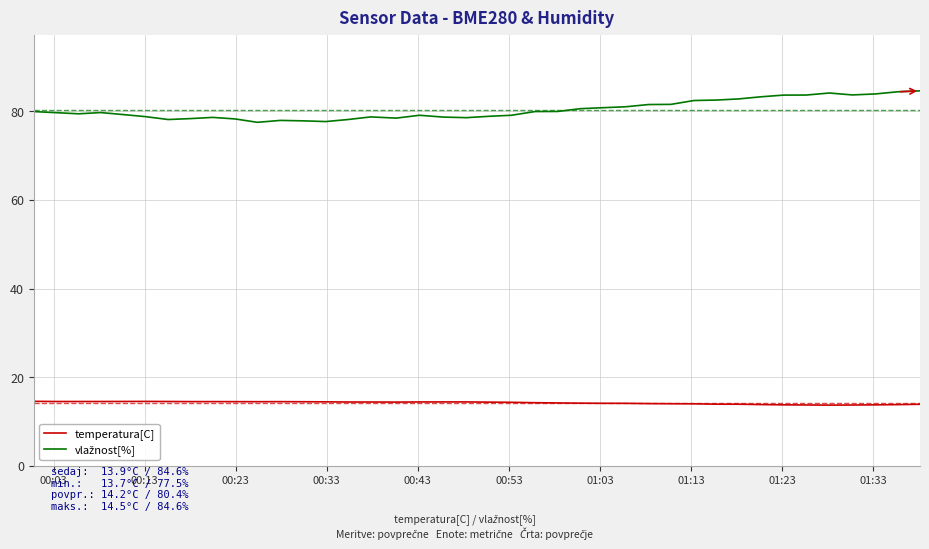

True or false: vlažnost[%] and temperatura[C] intersect in this chart.

False